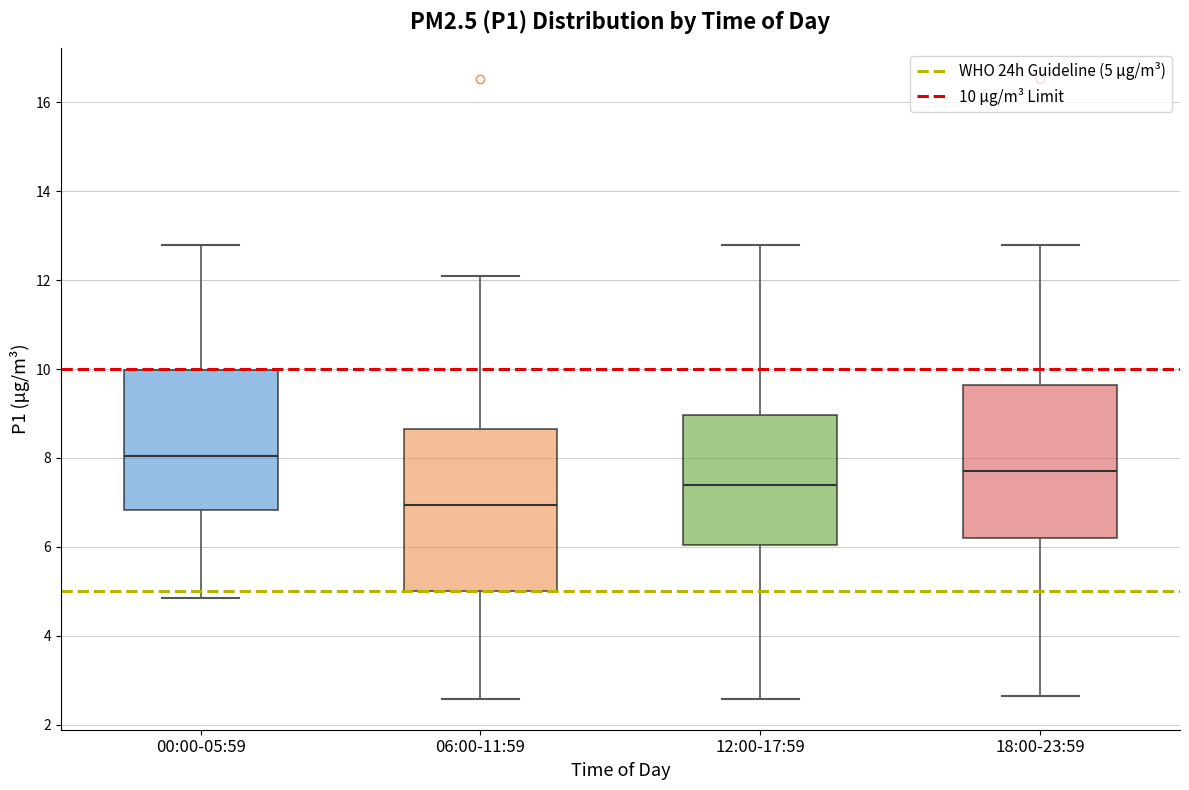

Where is the upper edge of the box for 00:00-05:59 on the y-axis? The values are not printed on the chart, so give them approximately, as read against the axis.

10.0